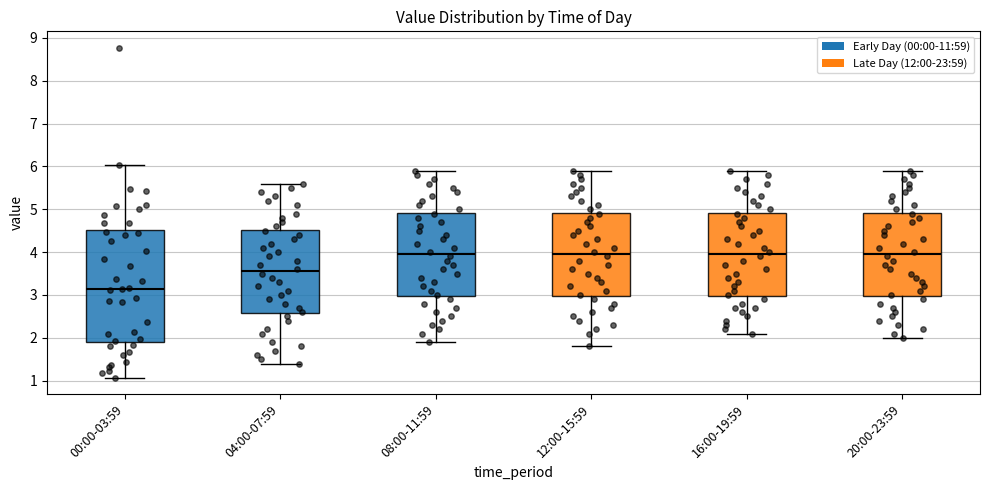

Where does the median line of the box for 00:00-03:59 sit on the y-axis? The values are not printed on the chart, so give them approximately, as read against the axis.

3.2